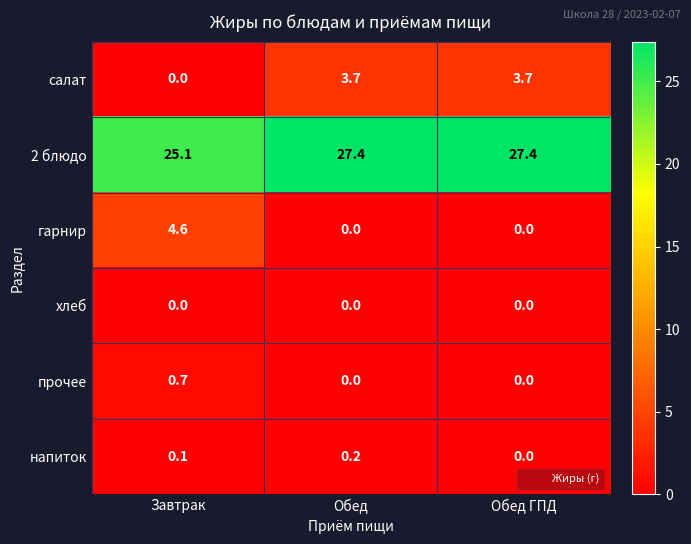

Is it true that хлеб equals 0.0 at Обед?

True